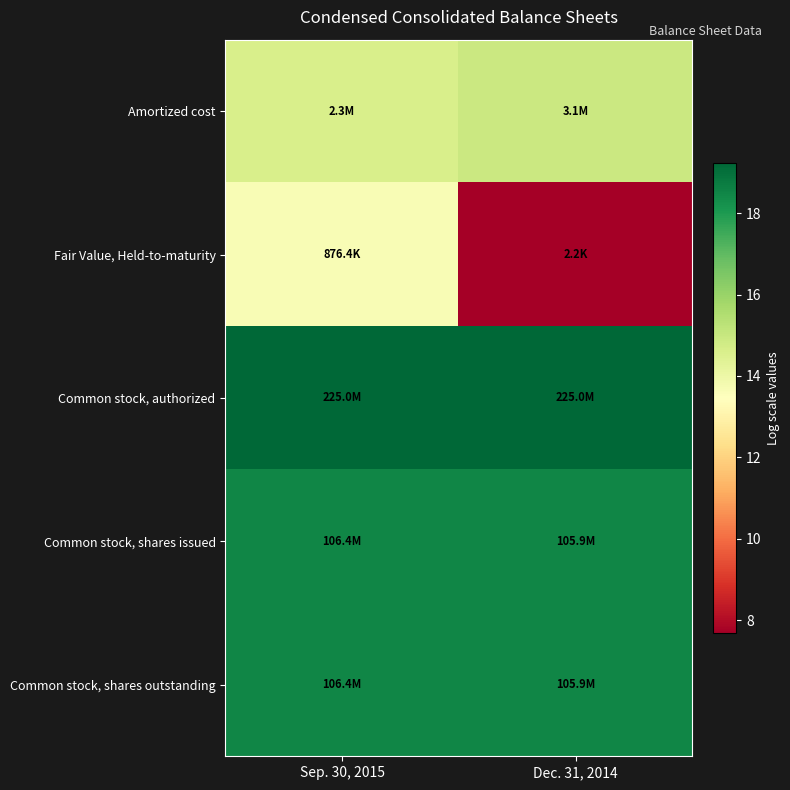

At how many categories does at least one series exceed 15?

2